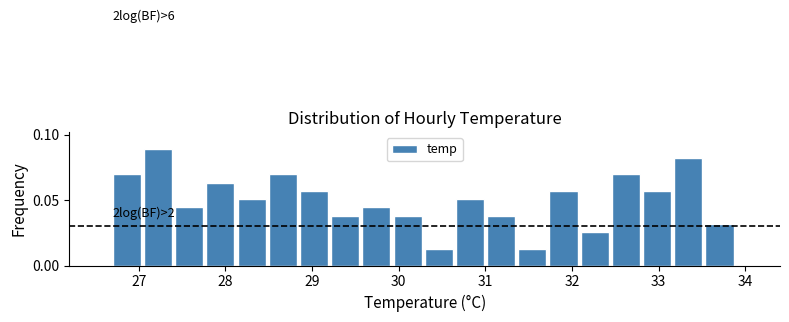

Read against the x-axis, roughly where is the centre of the tallest bar?

27.2